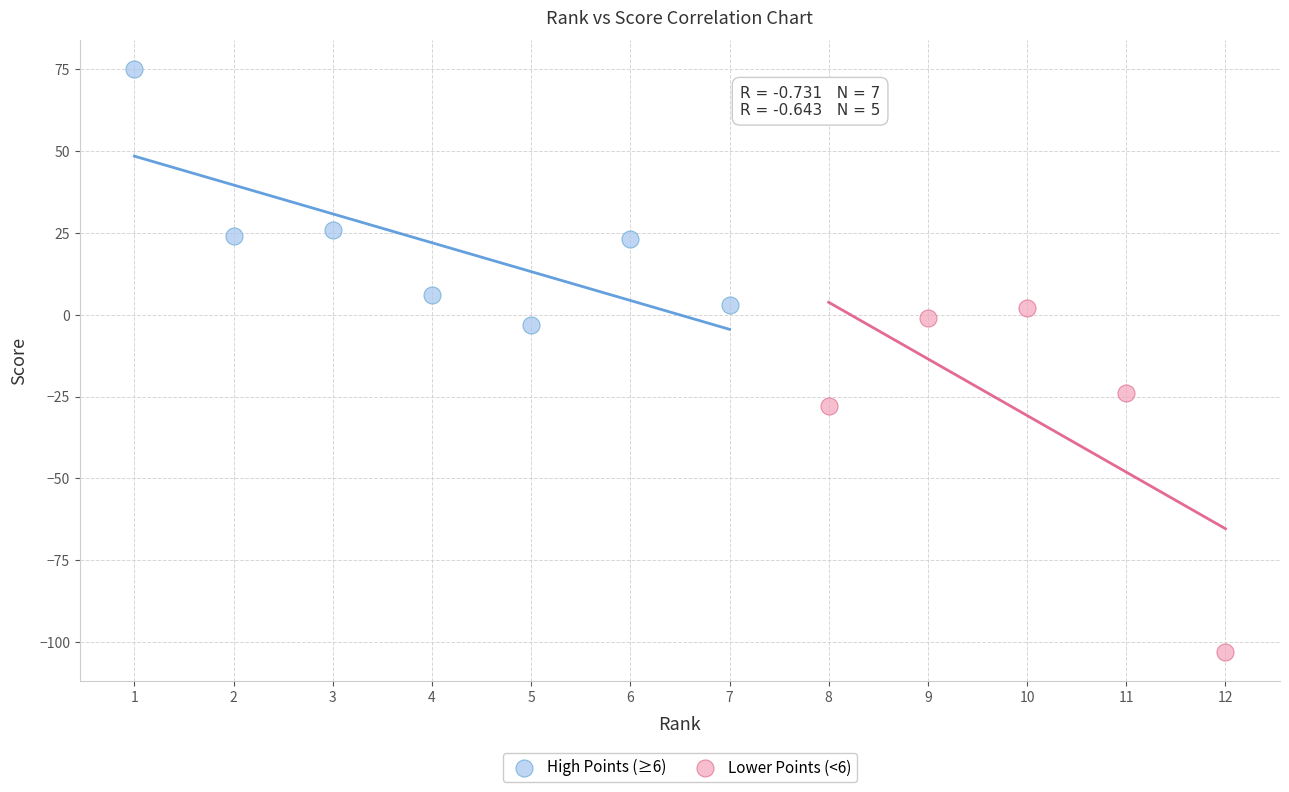

Which series reaches the minimum Y coordinate?

Lower Points (<6)